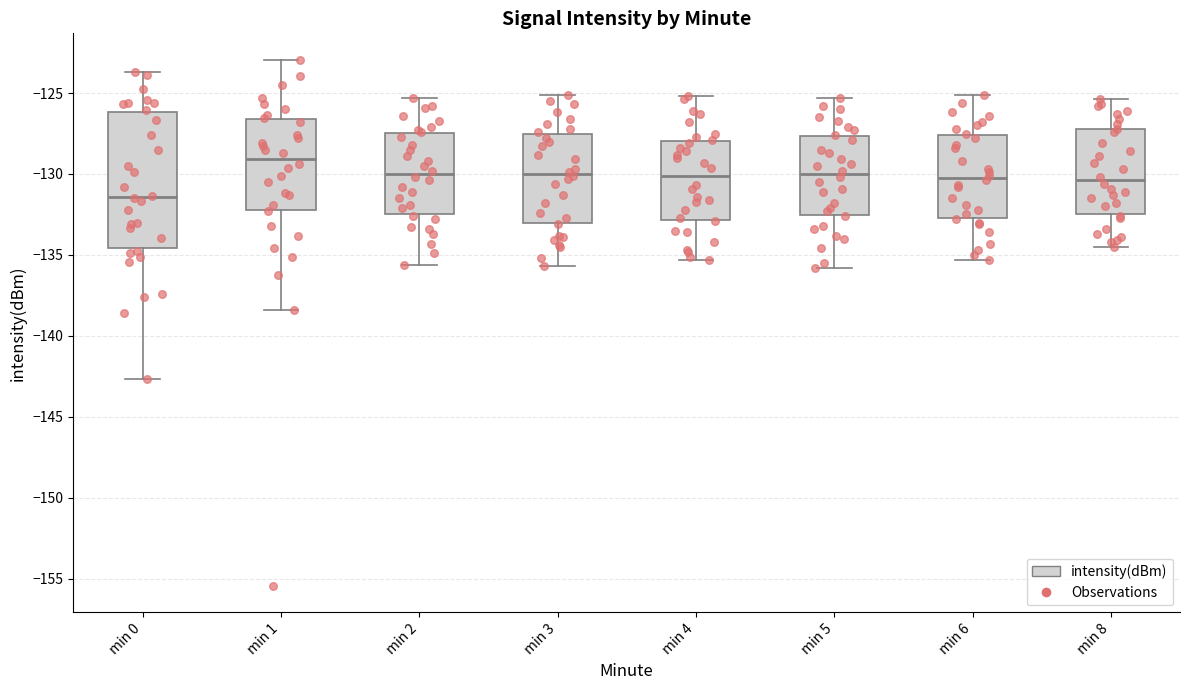

Where does the upper whisker of the box for min 3 end on the y-axis? The values are not printed on the chart, so give them approximately, as read against the axis.

-125.0